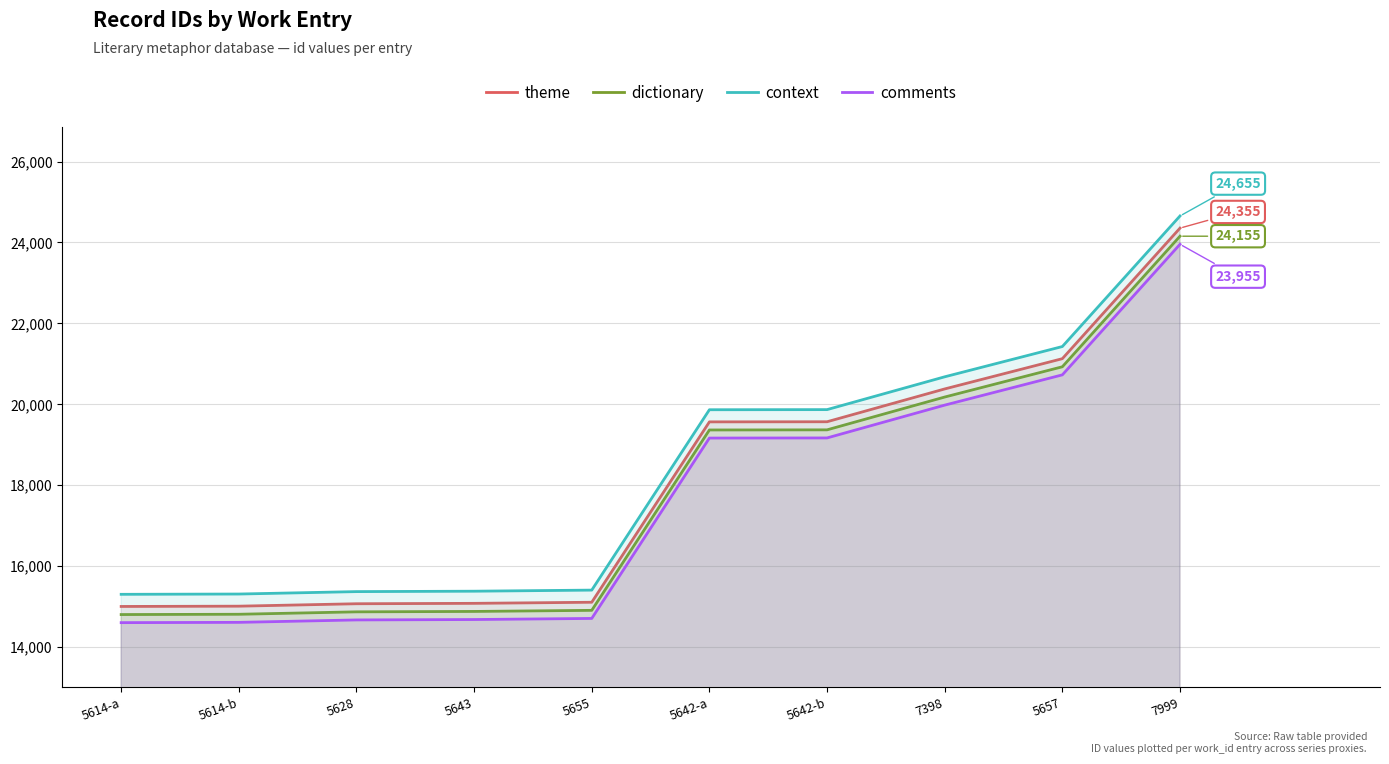

True or false: context has a value of 32617 at 5642-b.

False